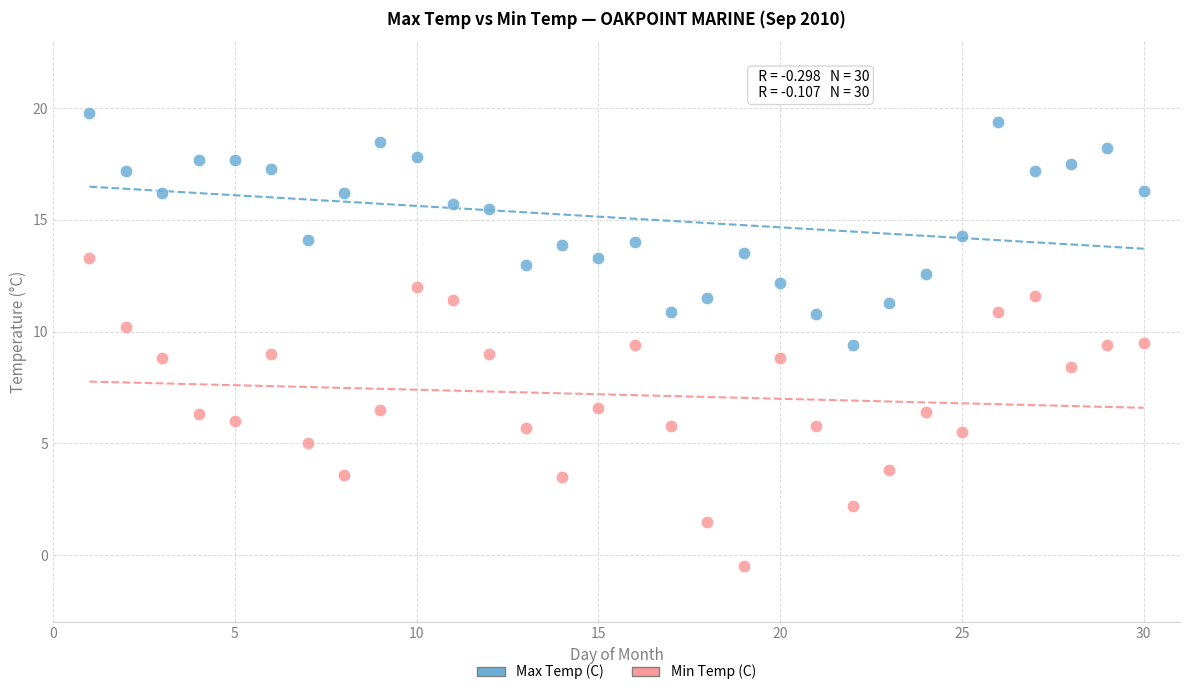

What is the X range (max minus min) for the scatter plot?

29.0